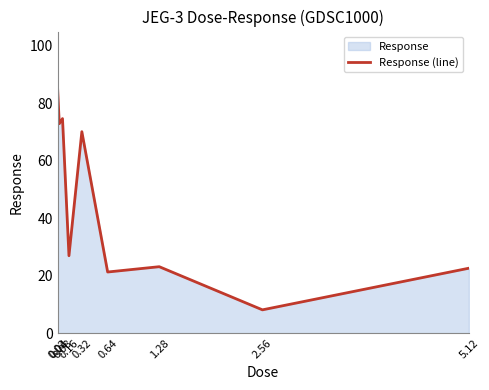

How many values are below 26?

4